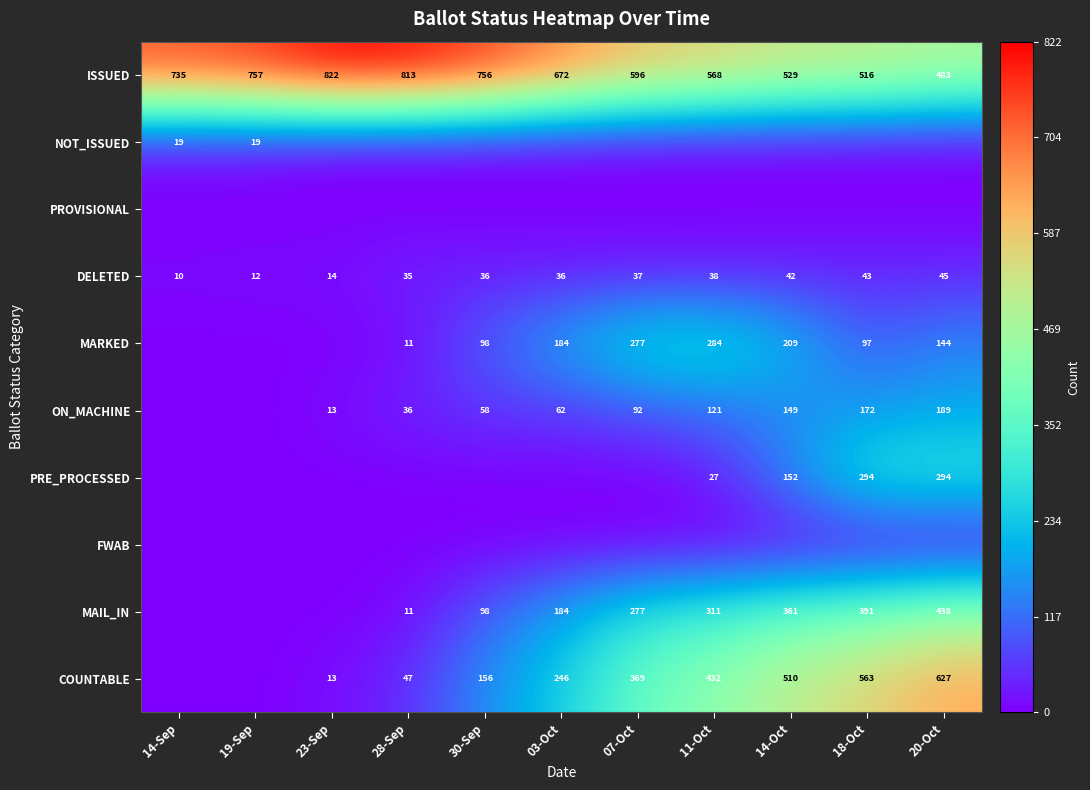

What is the sum of the DELETED values at 11-Oct and 18-Oct?

81